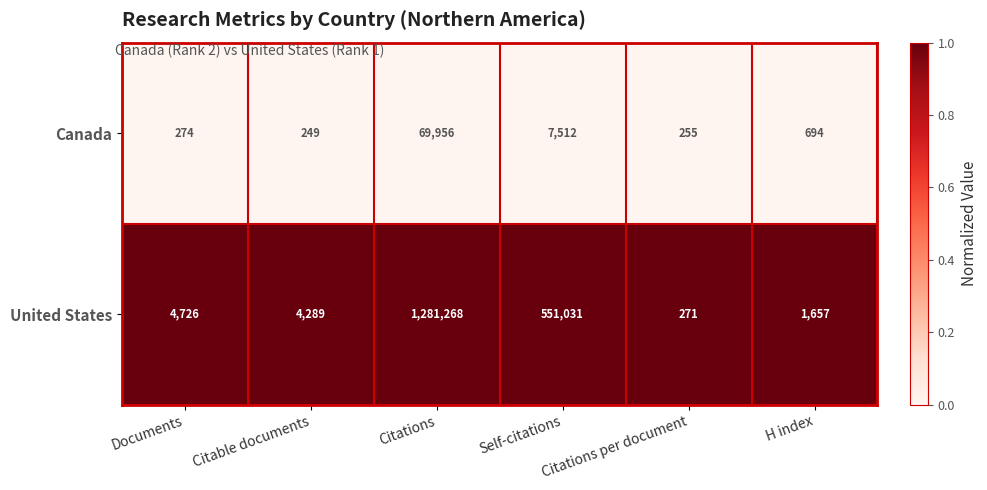

What is the maximum value shown in the chart?

1281268